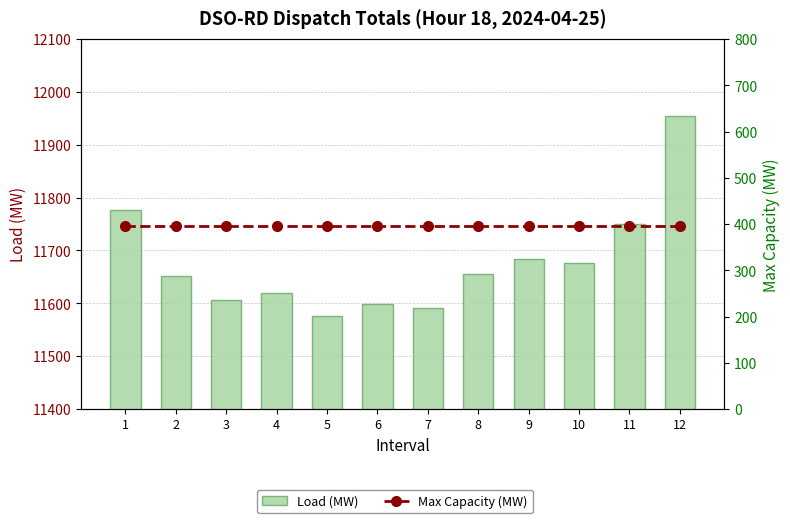

At which label does Load (MW) first exceed 11656?

1